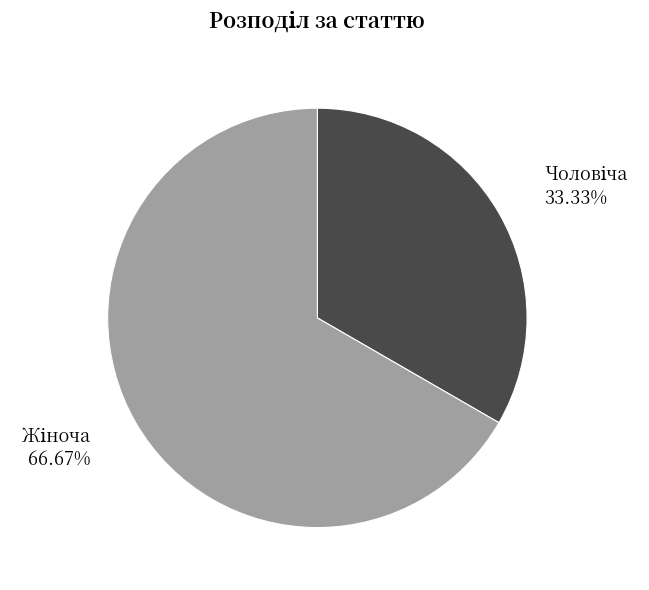

How many slices are in this pie chart?

2